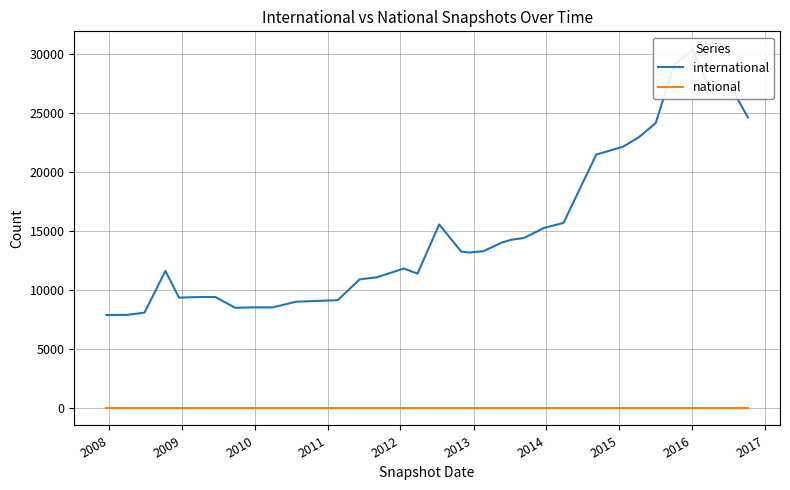

What are all the series names shown in the legend?

international, national